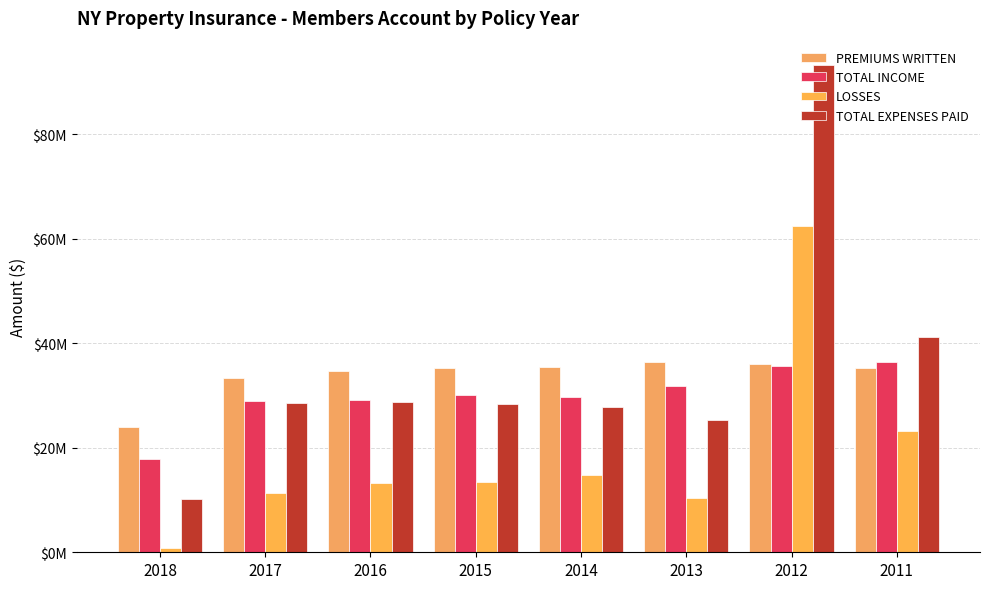

Does the chart contain stacked bars?

No